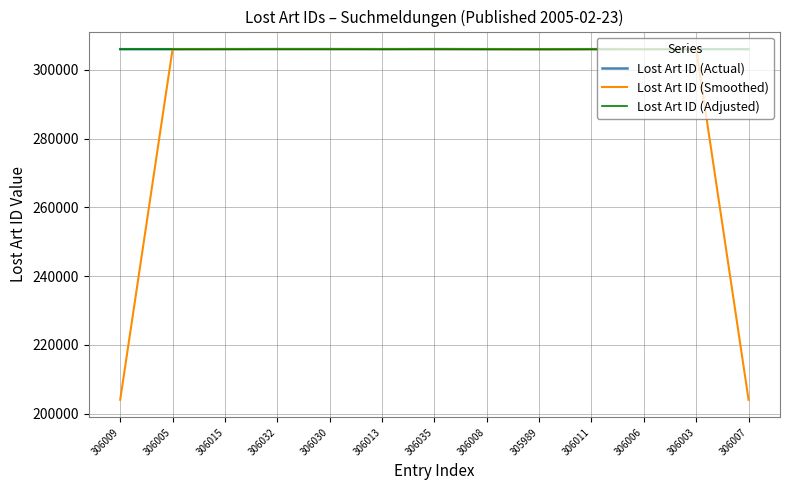

What is the lowest value of the Lost Art ID (Actual) series?

305989.0